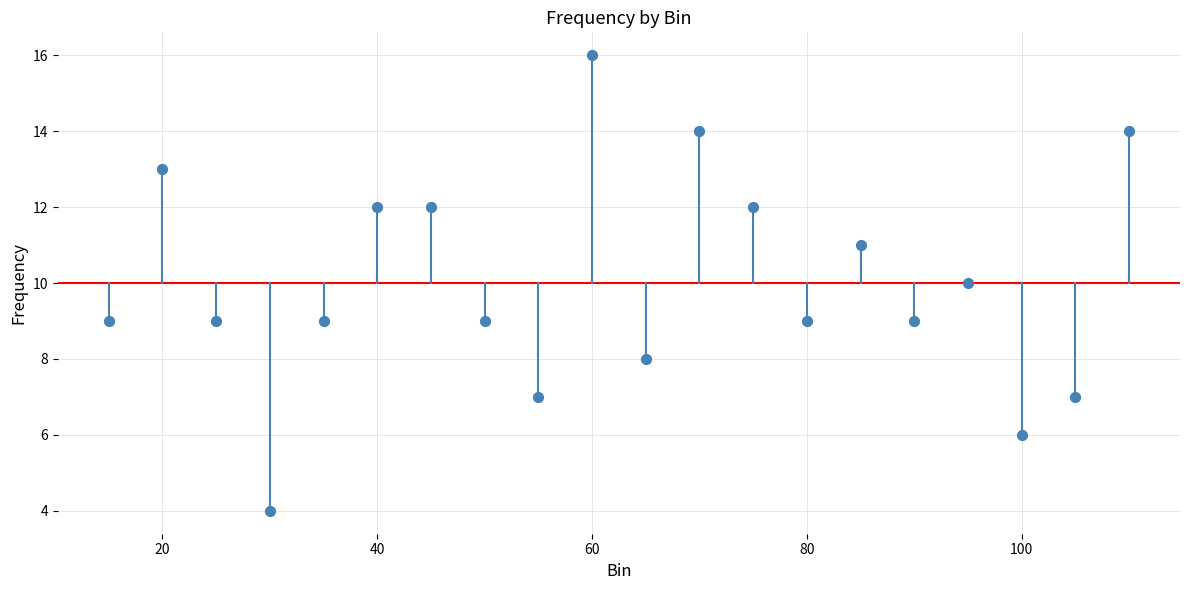

What is the range of X values (max minus min)?

95